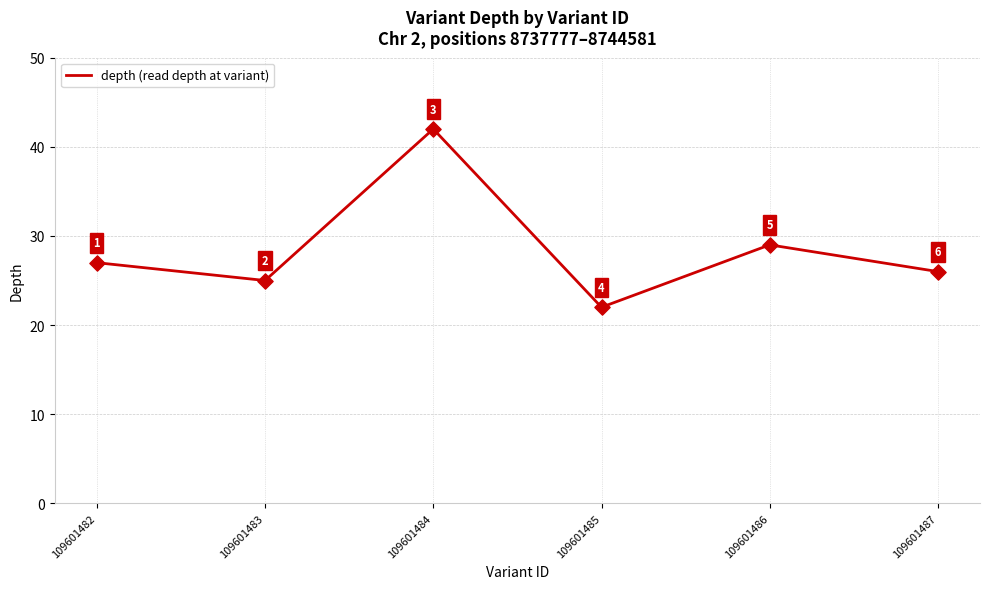

What is the ratio of the value at 109601487 to the value at 109601482?

1.0